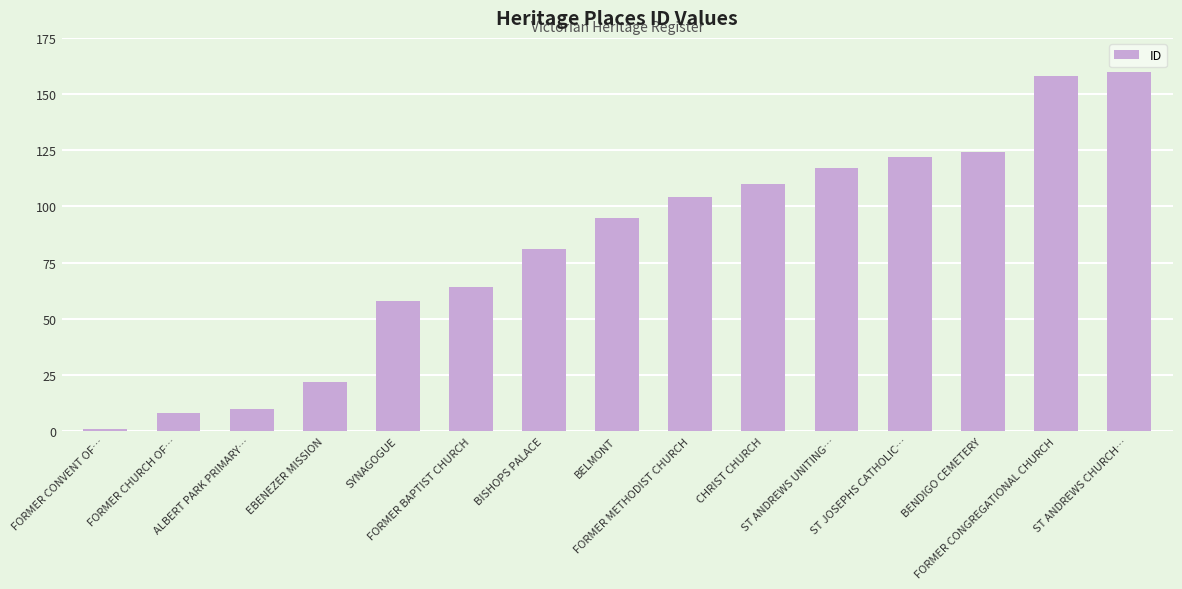

Approximately how many times larger is the value at FORMER BAPTIST CHURCH compared to ST ANDREWS CHURCH…?

0.4